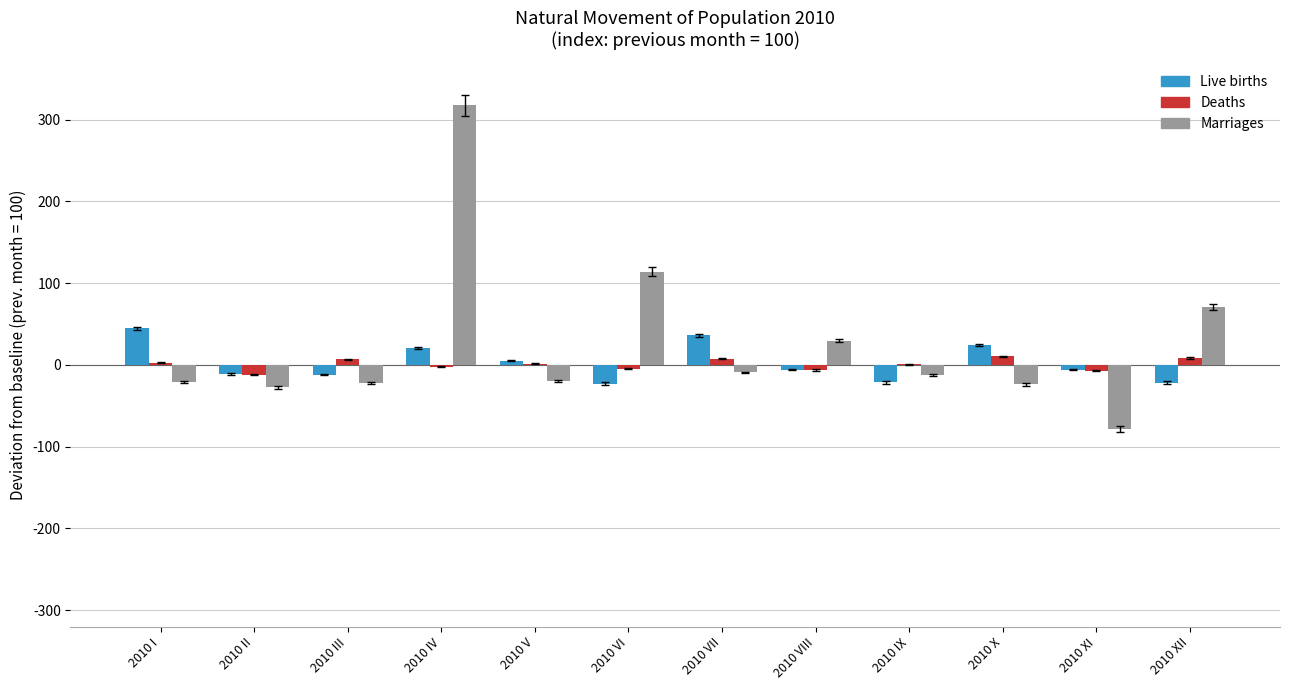

The Live births series shows -11.3 at 2010 II. True or false?

True